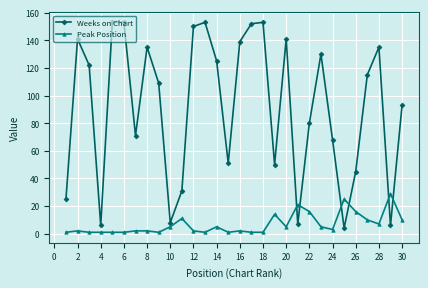

How many interior local valleys does the Weeks on Chart series have?

8